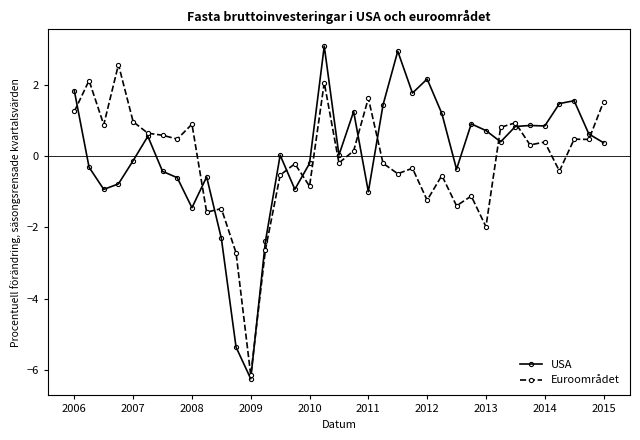

Rank the series by their maximum value, from highest to lowest.

USA, Euroområdet